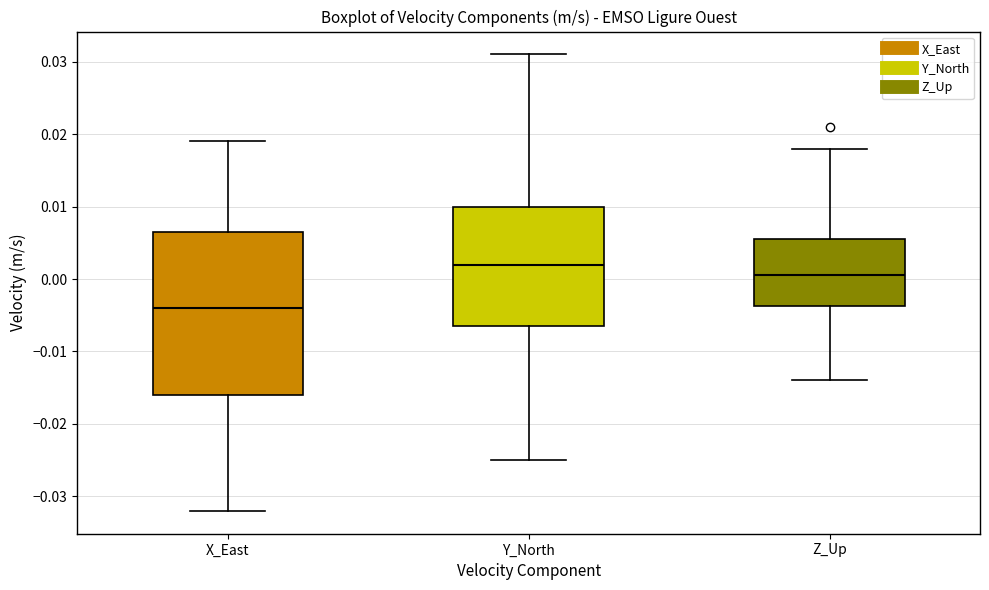

Reading left to right, transcribe this box plot: for each box, give where its median line is, the range the box spans, and where its two whiskers end, as read against the y-axis. The values are not printed on the chart, so give them approximately, as read against the axis.

X_East: median -0.004, box -0.016 to 0.007, whiskers -0.032 to 0.019
Y_North: median 0.002, box -0.006 to 0.010, whiskers -0.025 to 0.031
Z_Up: median 0.001, box -0.004 to 0.006, whiskers -0.014 to 0.018